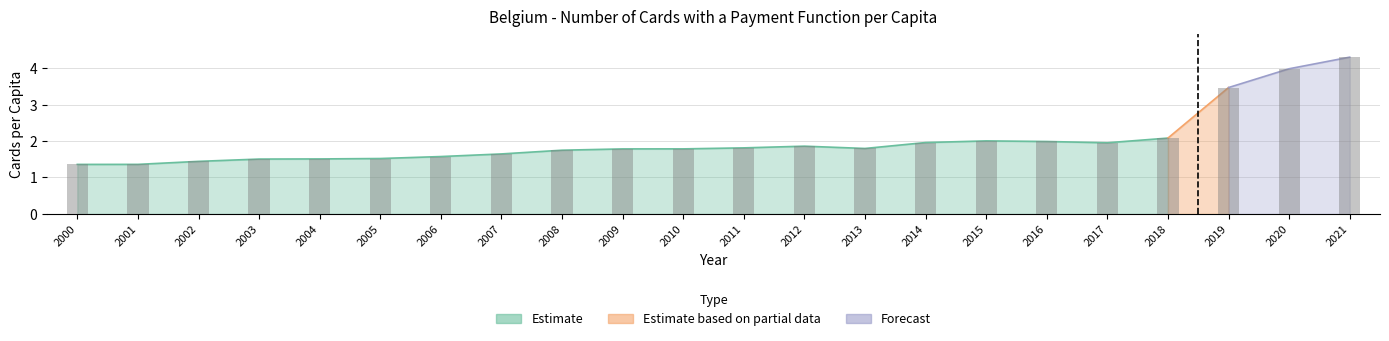

Between 2016 and 2003, which is larger?

2016